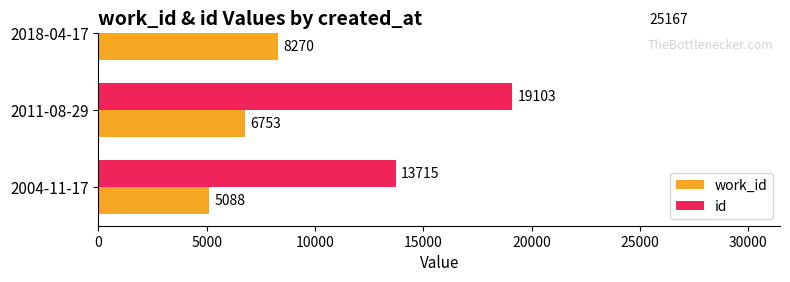

Are the bars grouped side by side (vs. stacked)?

Yes